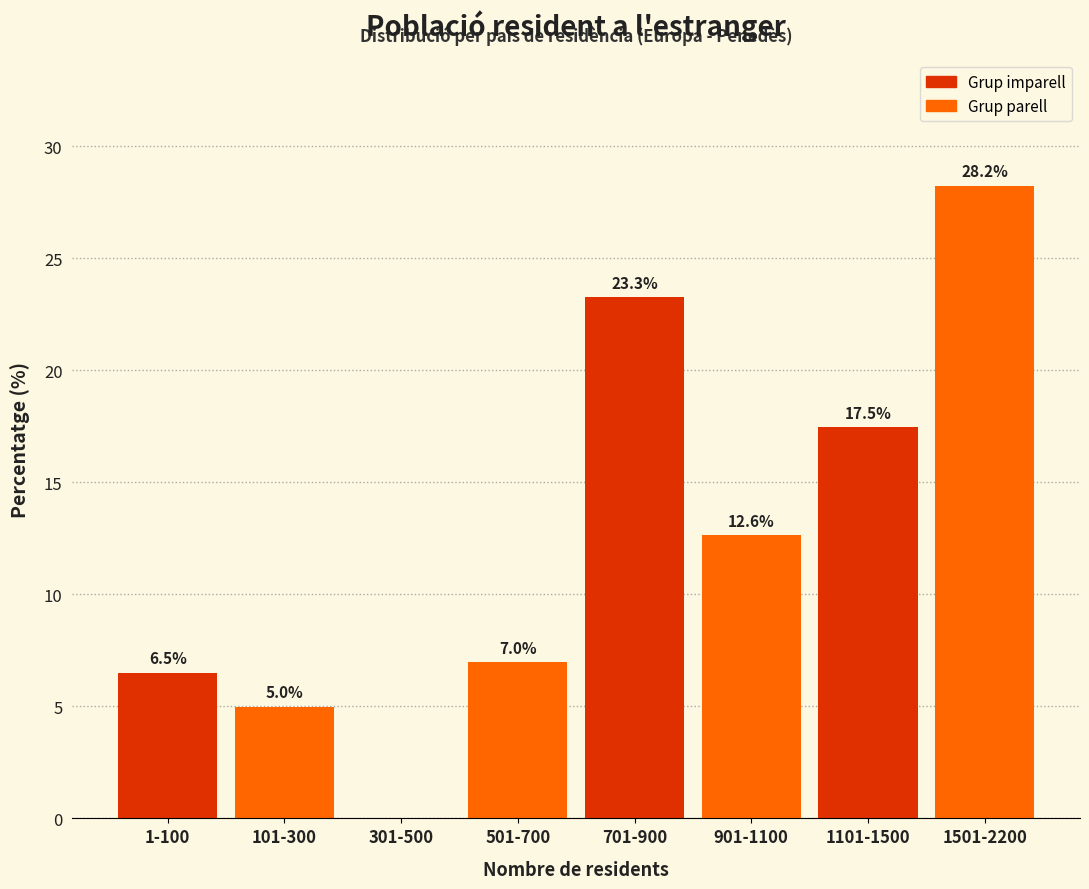

Reading right to left, transcribe all the data shown in this chart.

1501-2200=28.2	1101-1500=17.5	901-1100=12.6	701-900=23.3	501-700=7.0	301-500=0.0	101-300=5.0	1-100=6.5